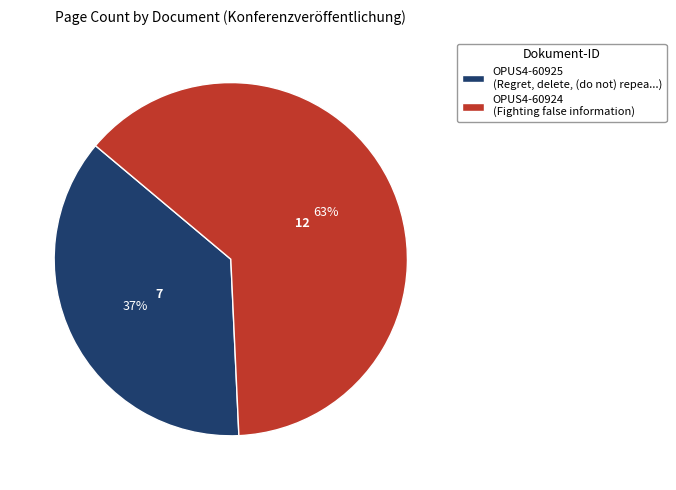

Which slice is the largest?

OPUS4-60924